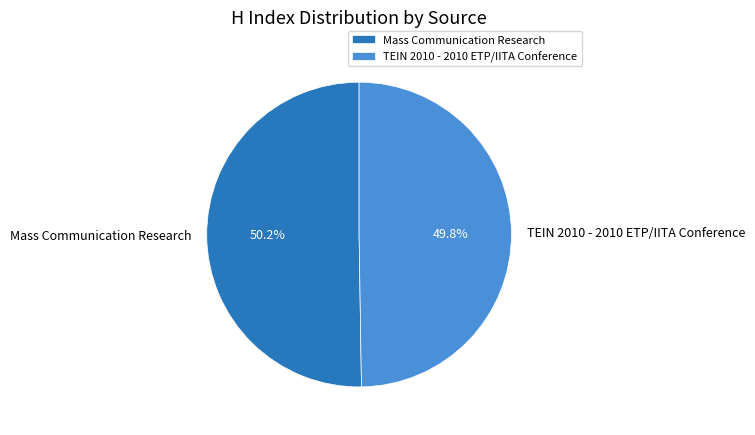

To the nearest percent, what portion does Mass Communication Research represent?

50%